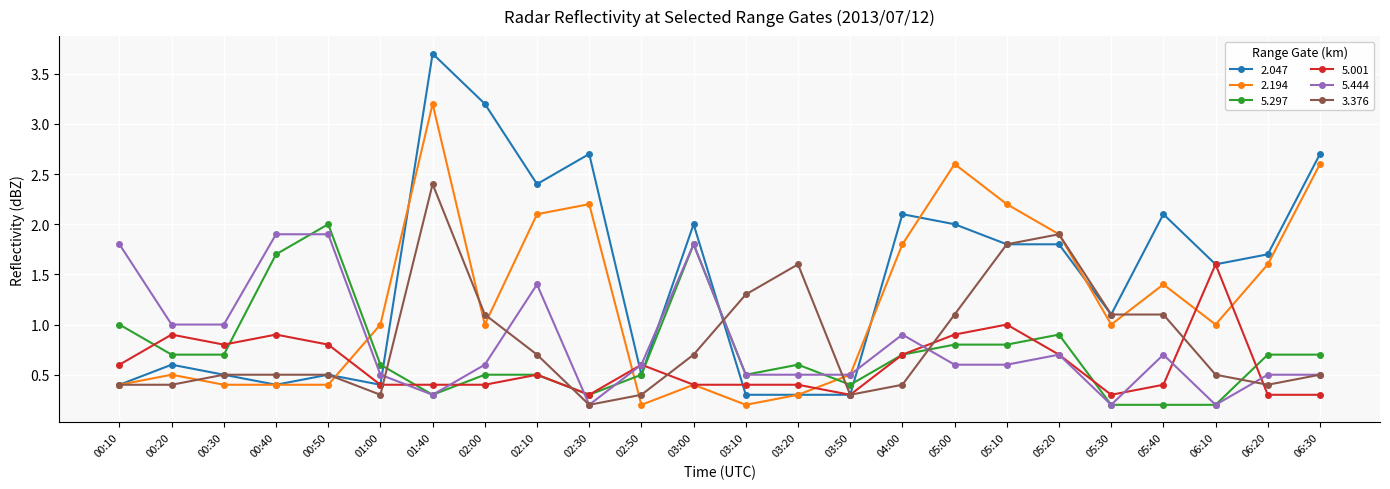

True or false: 5.444 has more than 0 interior local peaks.

True